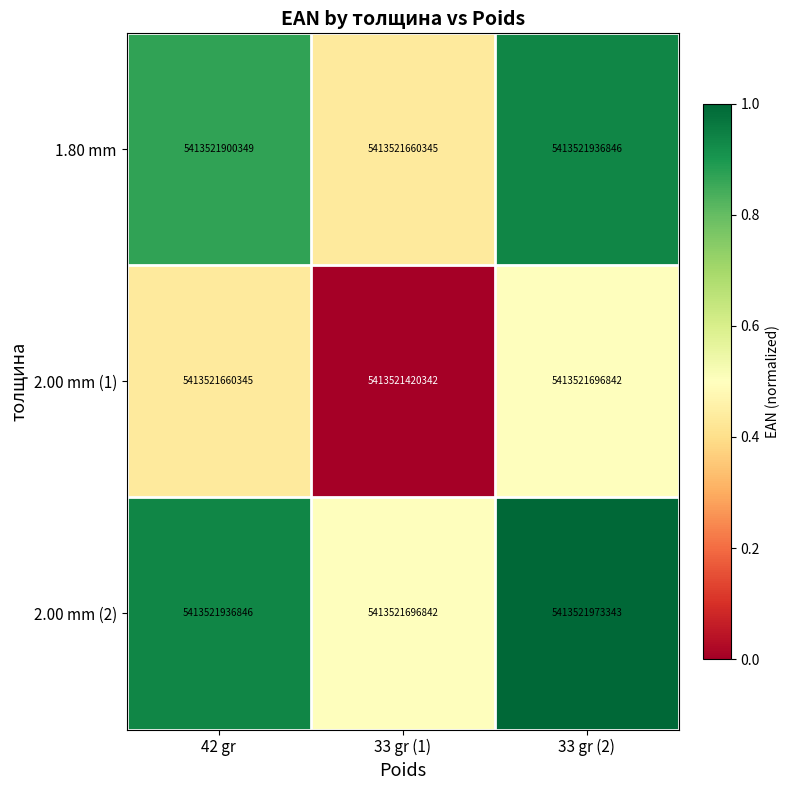

How many 2.00 mm (1) values are between 0 and 1?

3